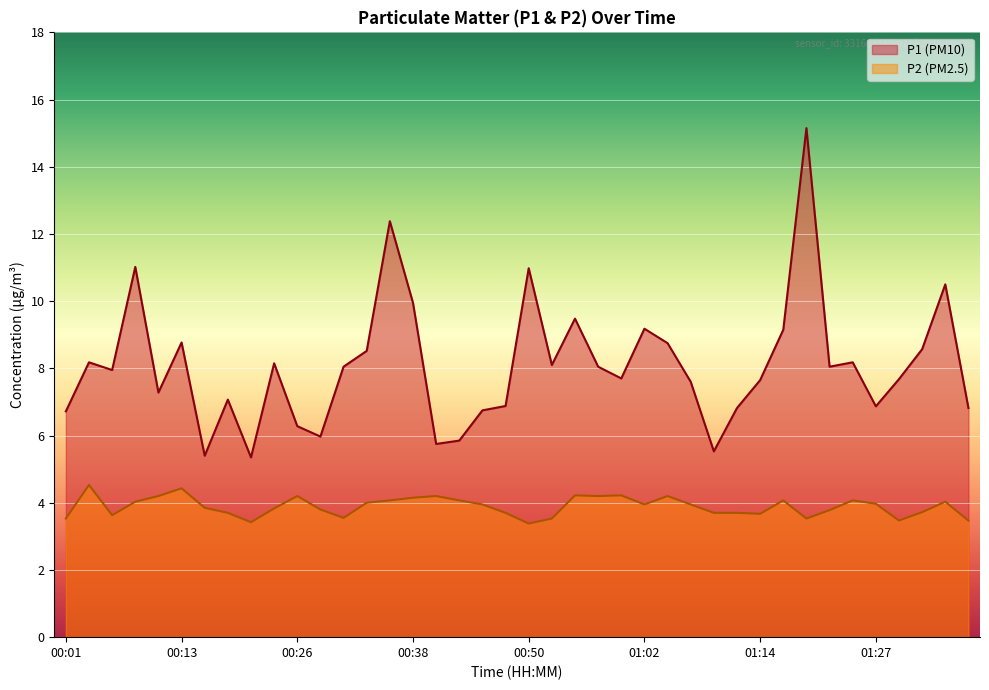

In P2, how many points are lower than both neighbors (excluding endpoints)?

9